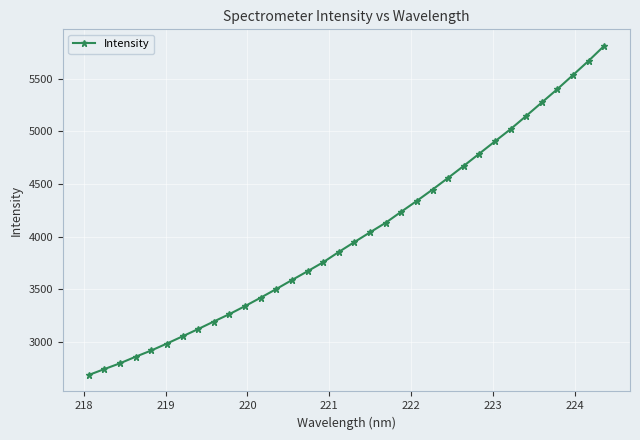

Does the chart have visible grid lines?

Yes